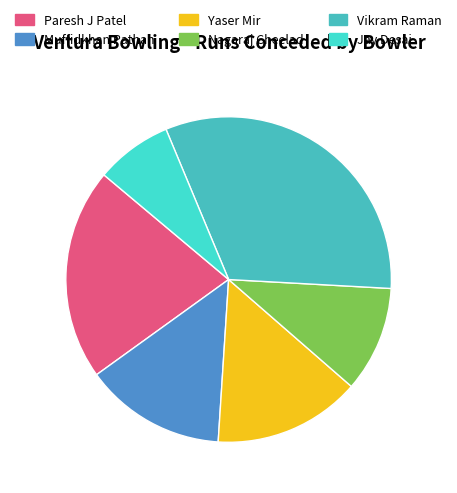

Count the number of slices in the pie.

6